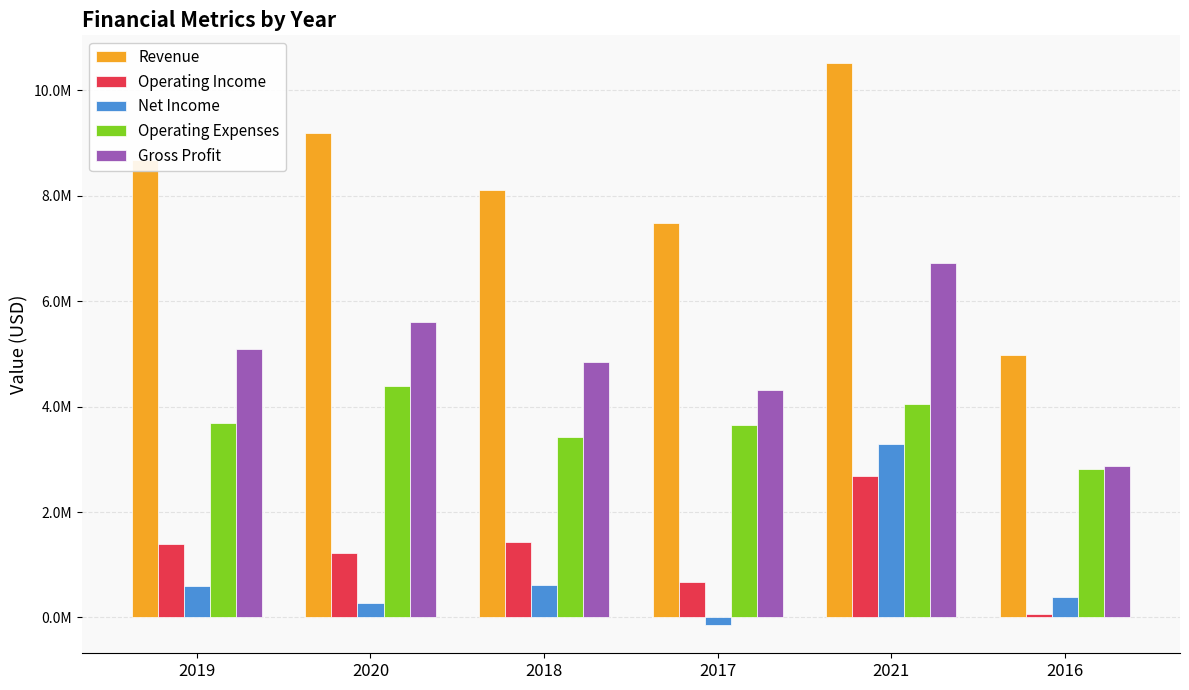

Reading right to left, what are all the values shown in this chart?

Revenue: 4976364	10508830	7472793	8110979	9196524	8668322
Operating Income: 65702	2684960	677471	1425572	1220212	1400824
Net Income: 384135	3281251	-146290	619448	274341	590619
Operating Expenses: 2808686	4047100	3641435	3422804	4389719	3690140
Gross Profit: 2874388	6732060	4318906	4848376	5609931	5090964